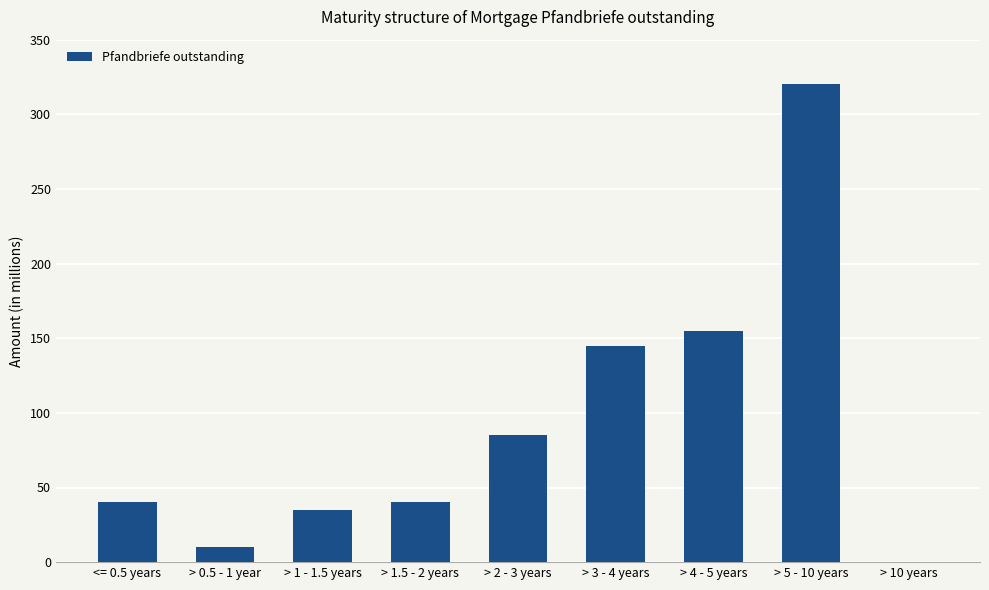

Between > 1.5 - 2 years and > 2 - 3 years, which is larger?

> 2 - 3 years